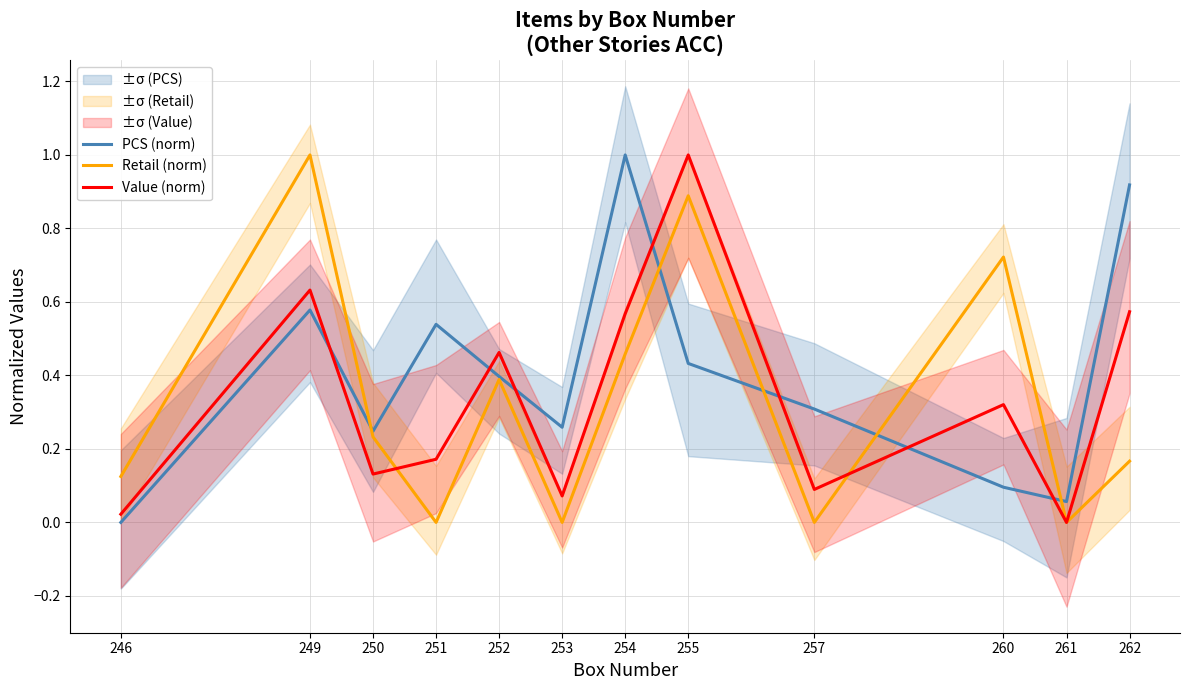

The value of Value (norm) at 261 is 0.0. True or false?

True